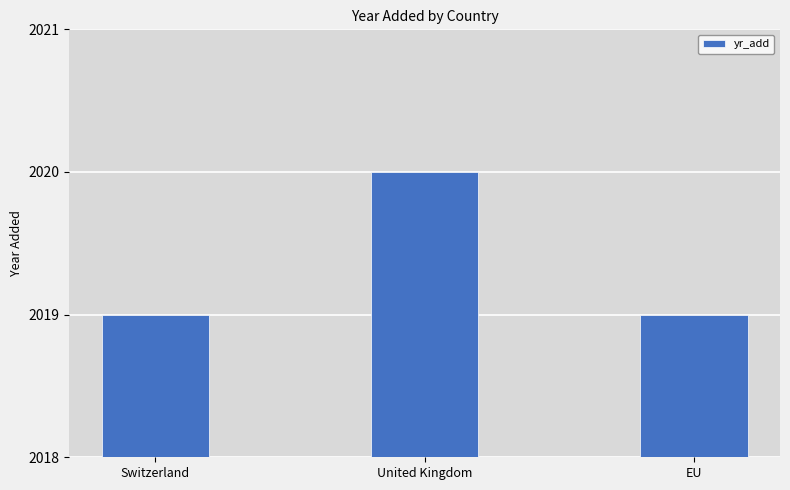

Approximately how many times larger is the value at United Kingdom compared to Switzerland?

1.0